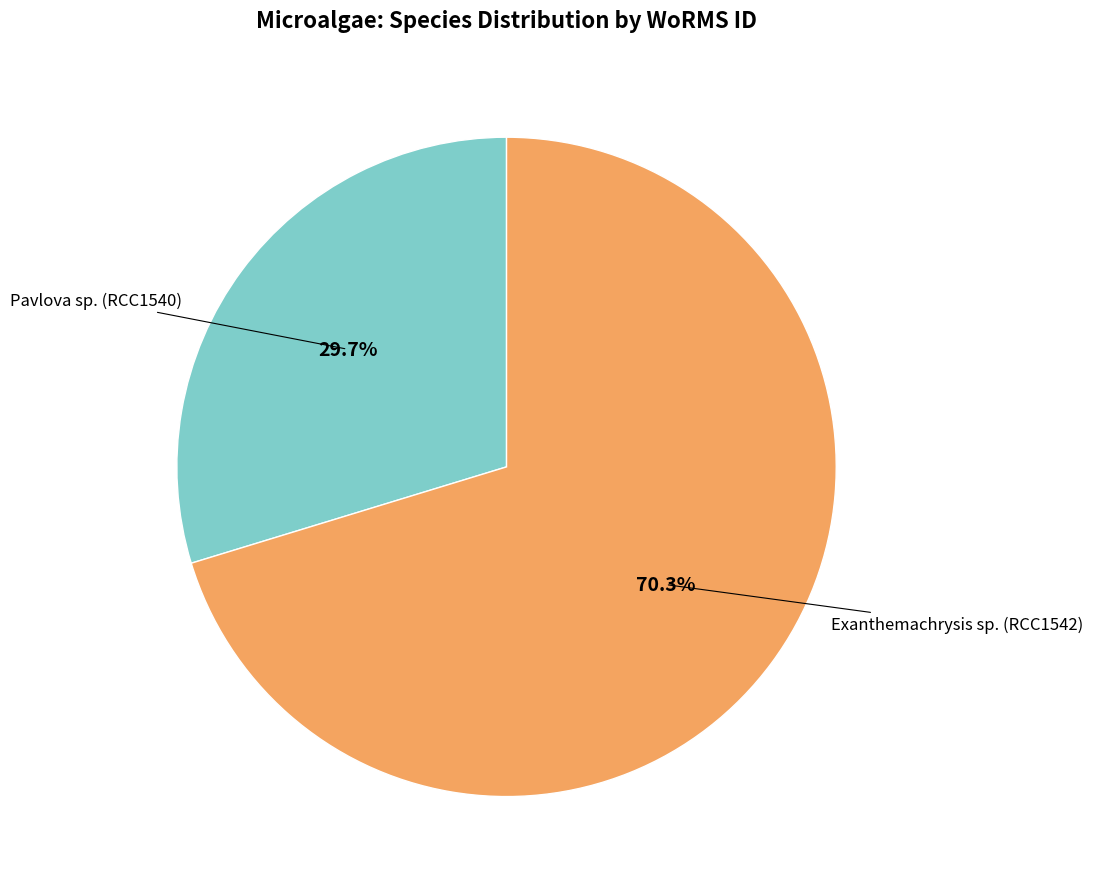

Is there a majority slice in this chart?

Yes